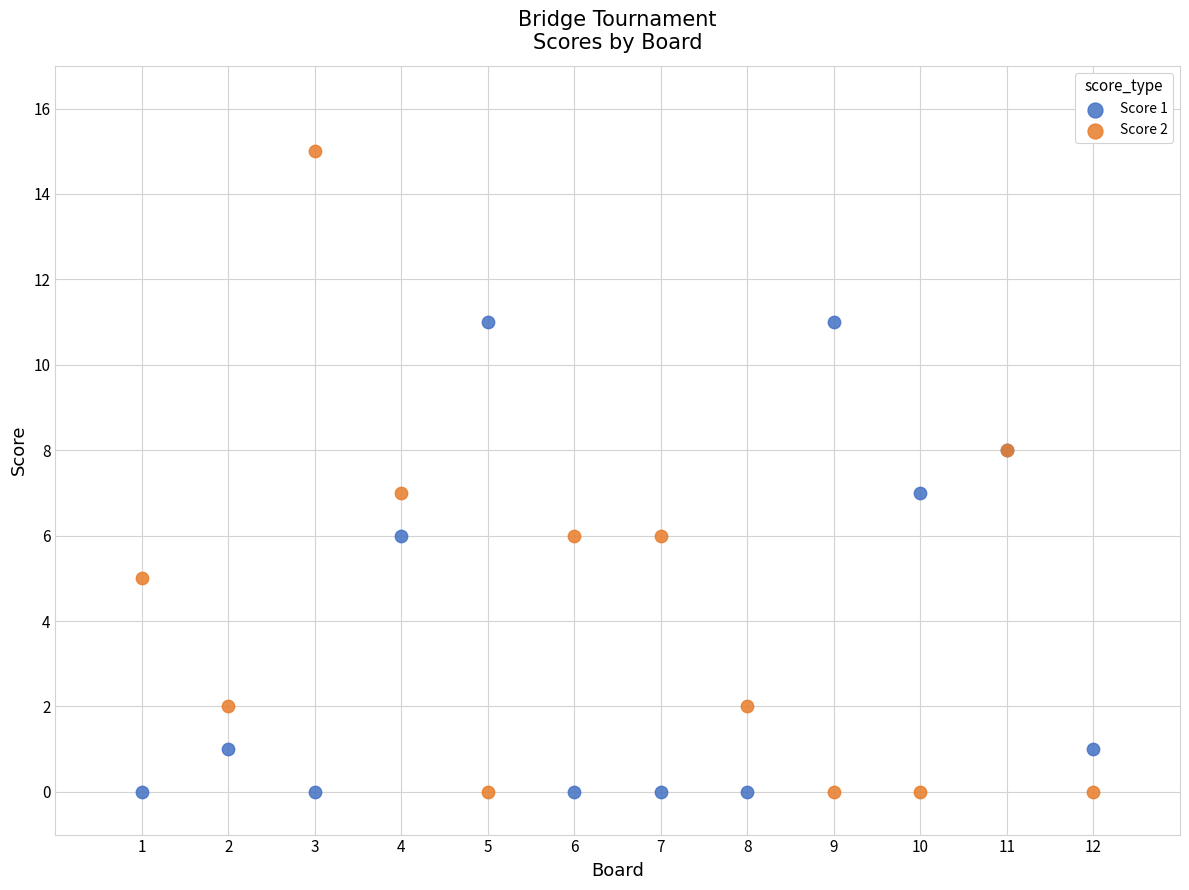

Which series has the widest spread of Y values?

Score 2